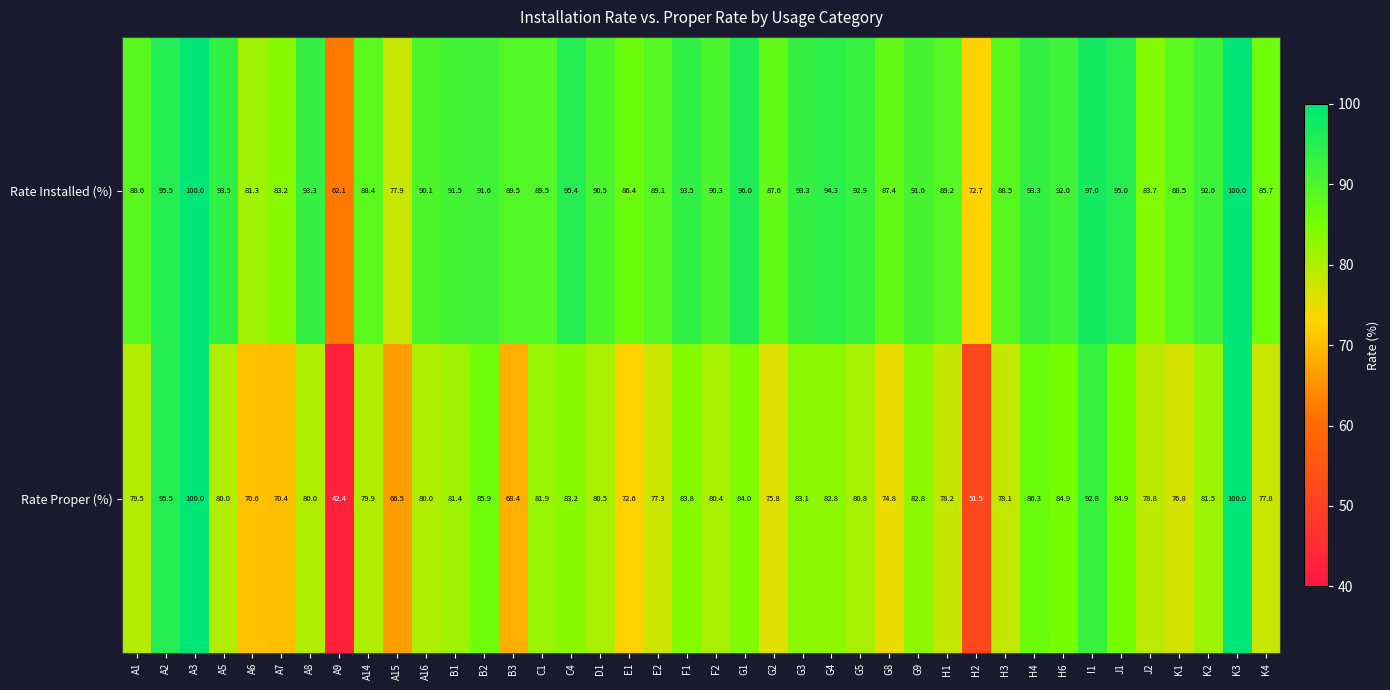

What is the total value across all series at G3?

176.4